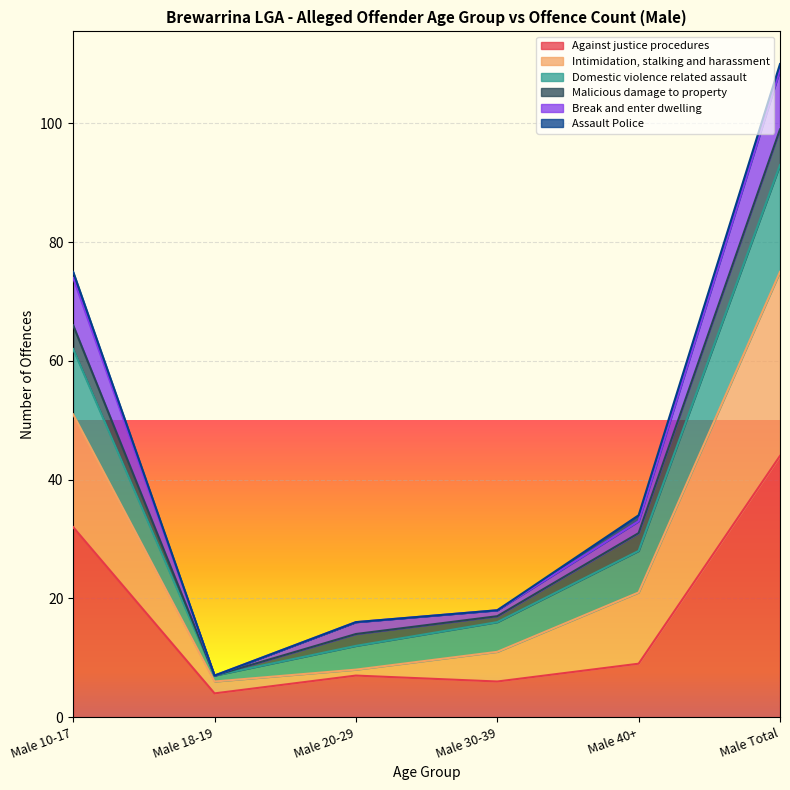

Which category has the highest value across all series?

Male Total